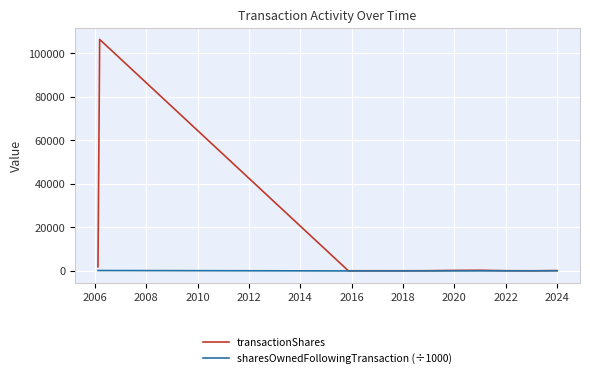

What is the maximum value for sharesOwnedFollowingTransaction (÷1000)?

199.7